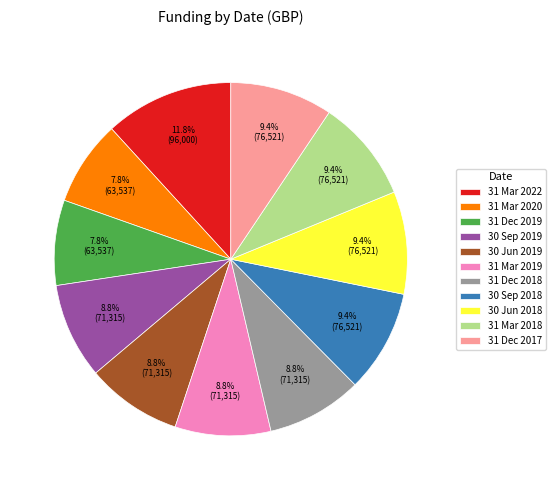

What is the largest slice in the pie chart?

31 Mar 2022